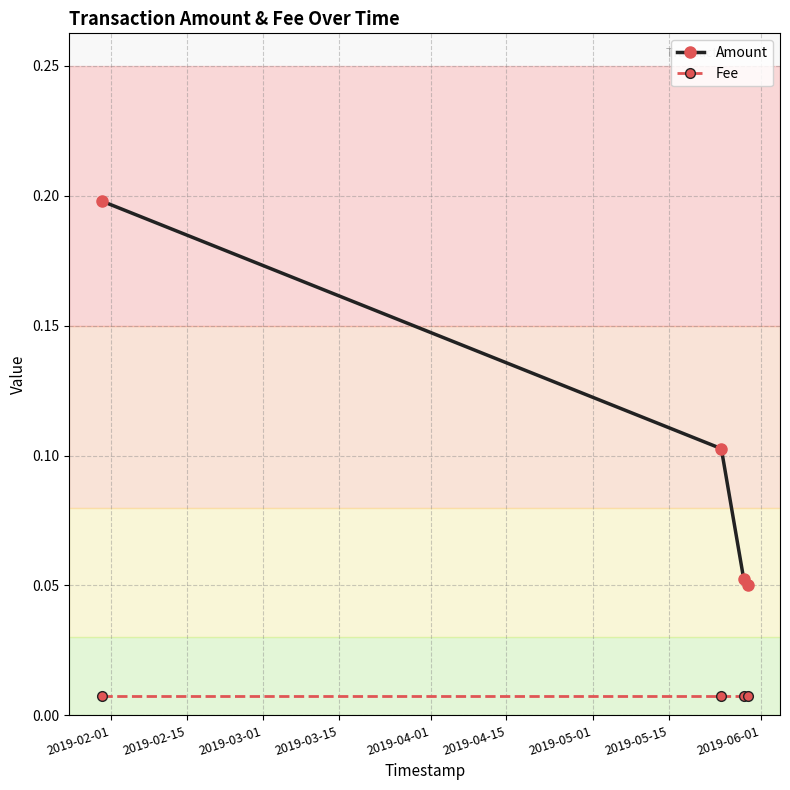

List the series in order of their overall mean, highest first.

Amount, Fee